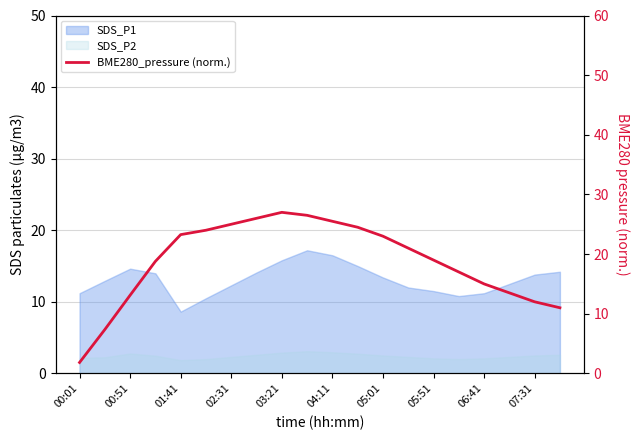

What position from the left is 17?

18